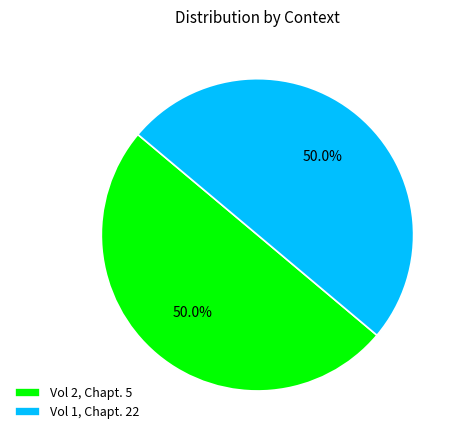

Approximately how many times larger is the value at Vol 2, Chapt. 5 compared to Vol 1, Chapt. 22?

1.0